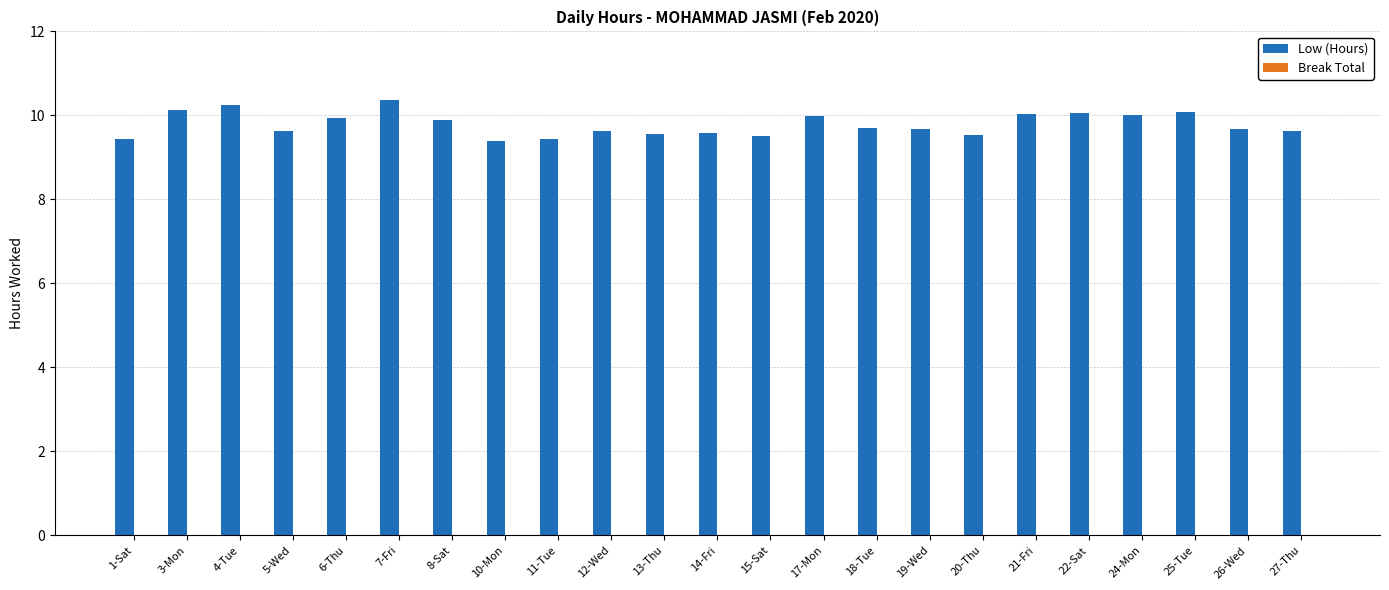

Between 18-Tue and 3-Mon, which is larger?

3-Mon